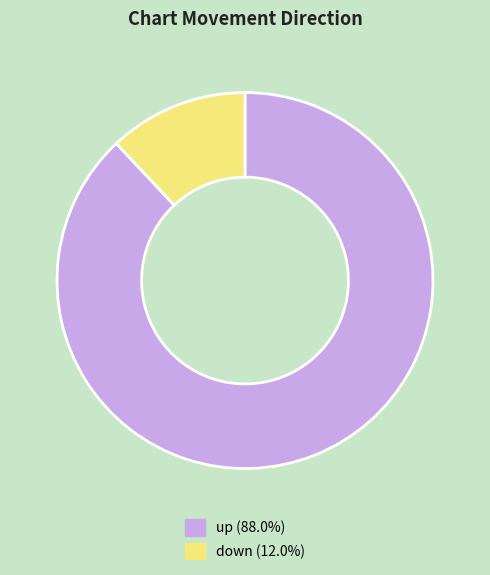

Is the sum of down and up greater than half?

Yes